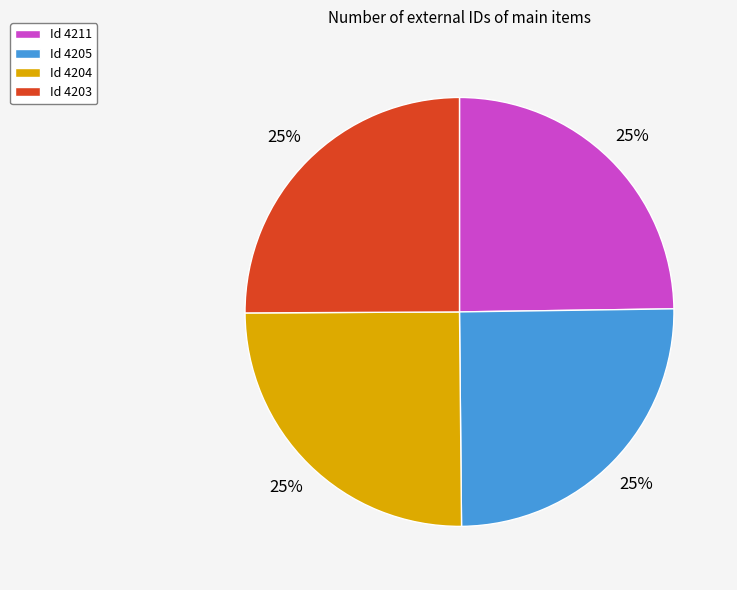

Is there any slice that represents more than half of the pie?

No